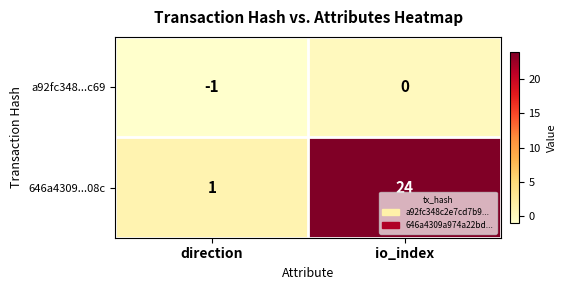

How many categories are shown in the chart?

2